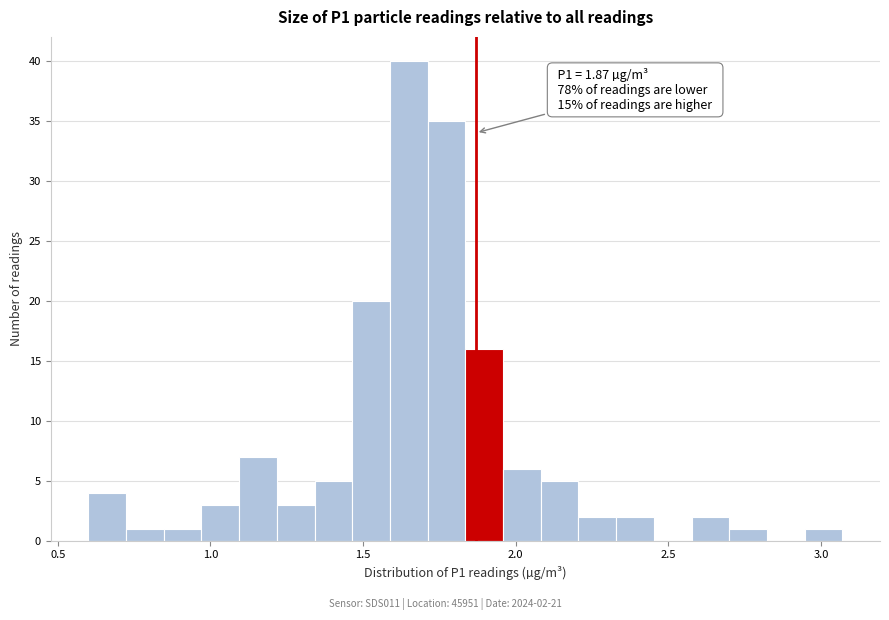

Read against the x-axis, roughly where is the centre of the tallest bar?

1.65